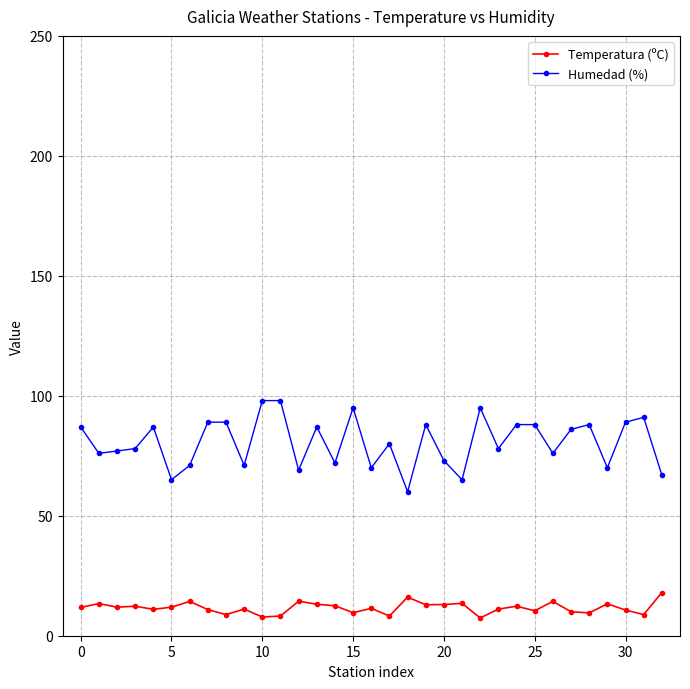

True or false: Temperatura (ºC) has more than 0 interior local peaks.

True